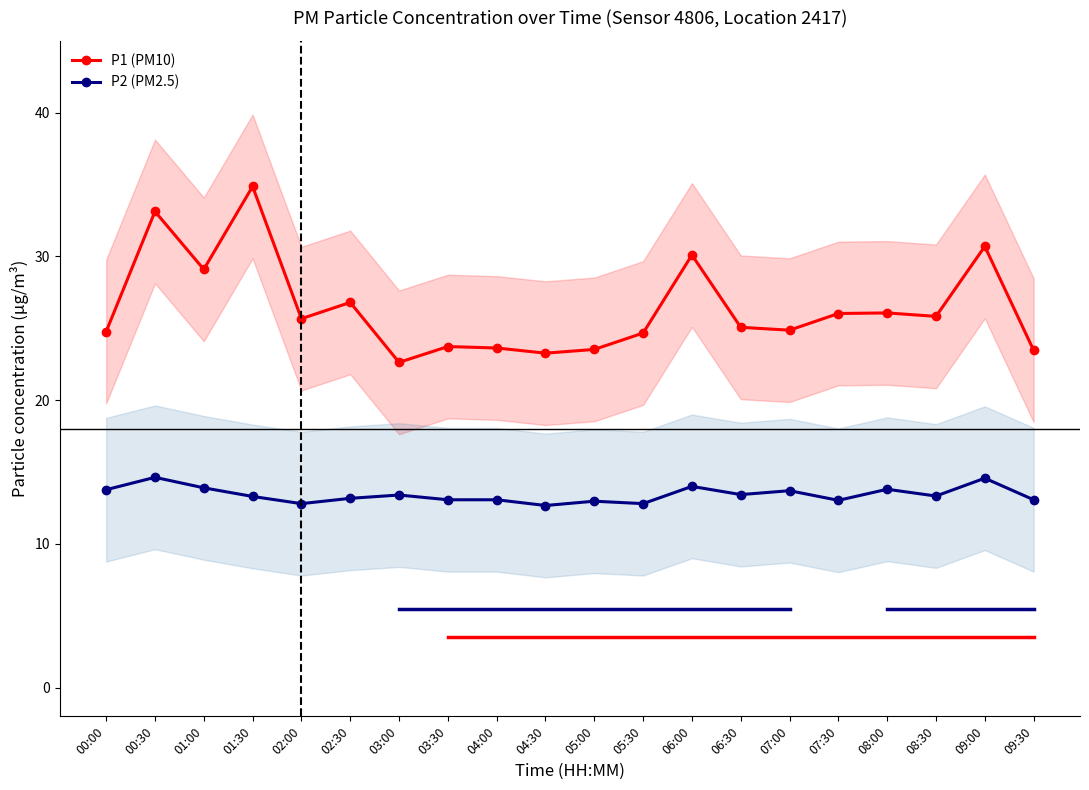

What value does the P1 (PM10) series have at 01:30?

34.9